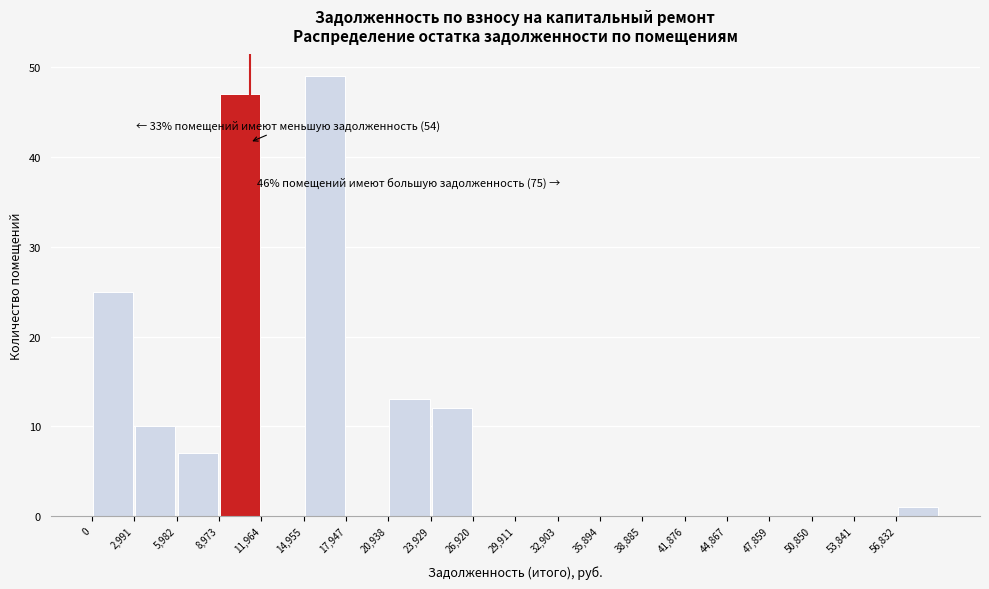

Which range on the x-axis has the tallest bar?

15000 to 18000